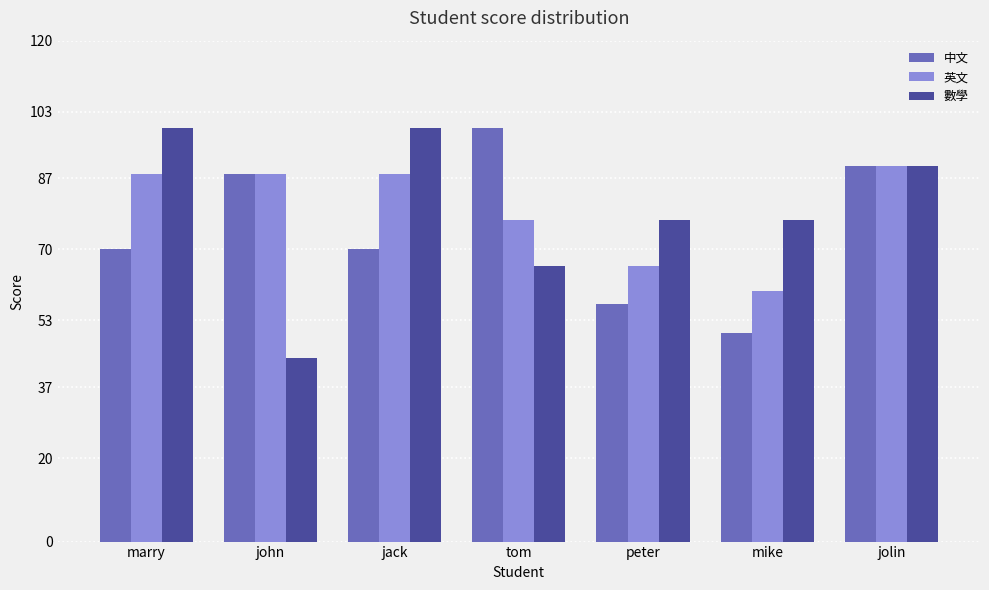

What position from the left is john?

2